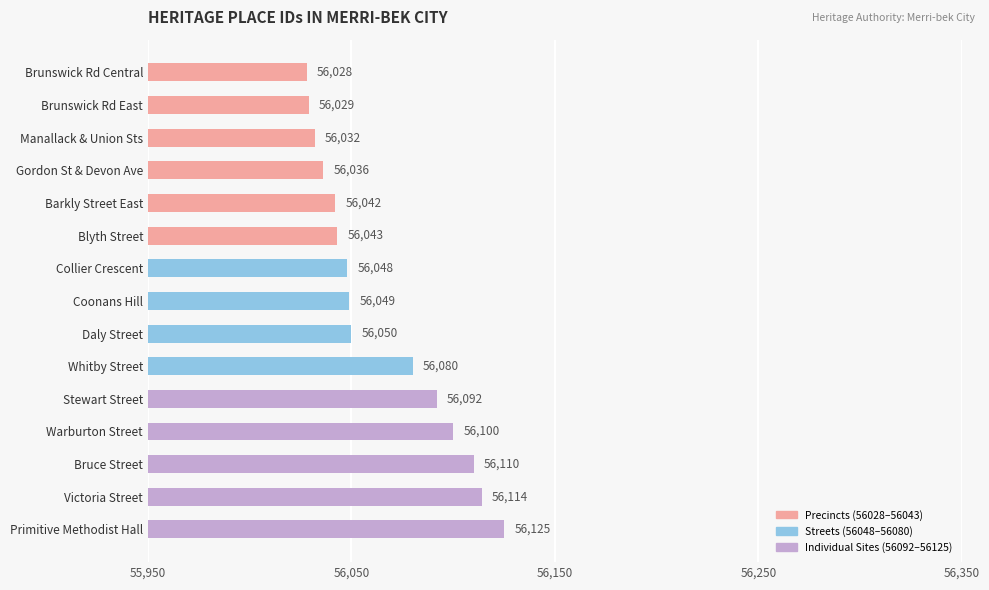

What is the ratio of the value at Brunswick Rd East to the value at Manallack & Union Sts?

1.0